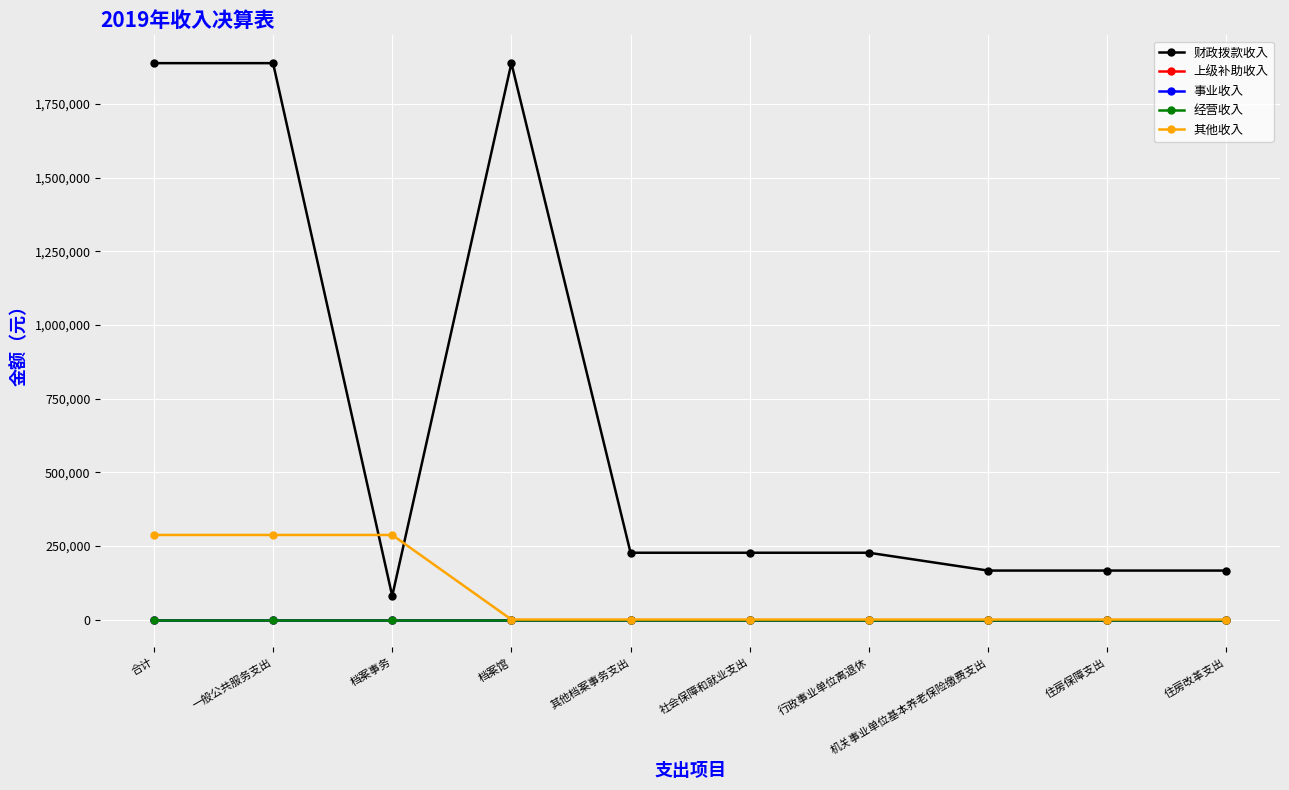

List the labels in order of 事业收入 value, largest first.

合计, 一般公共服务支出, 档案事务, 档案馆, 其他档案事务支出, 社会保障和就业支出, 行政事业单位离退休, 机关事业单位基本养老保险缴费支出, 住房保障支出, 住房改革支出